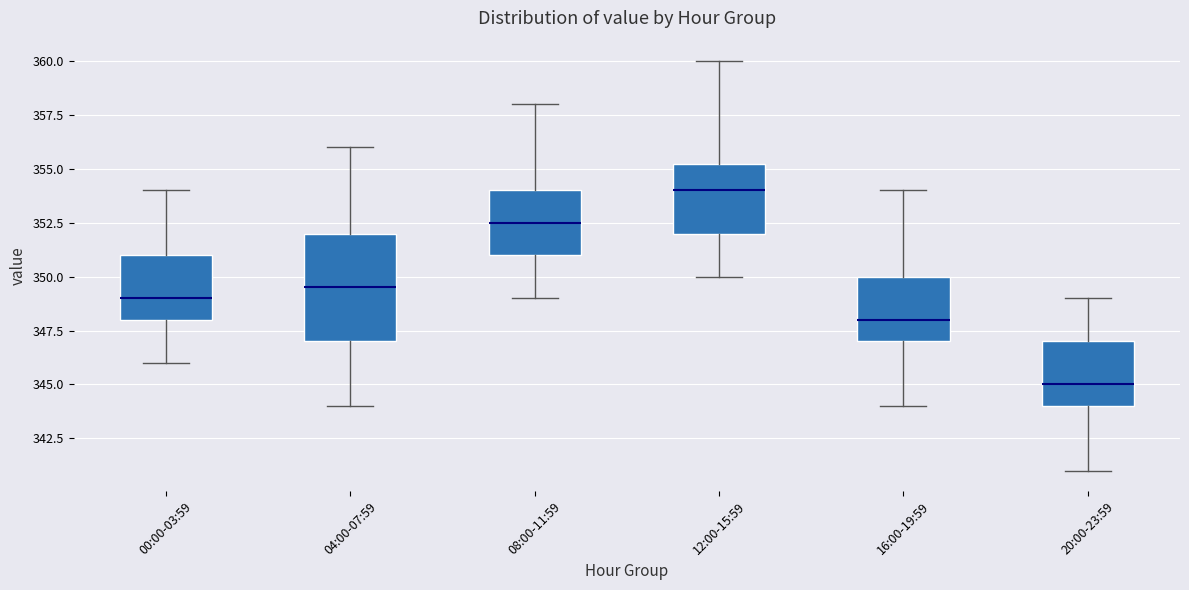

Which box has the lowest median line?

20:00-23:59